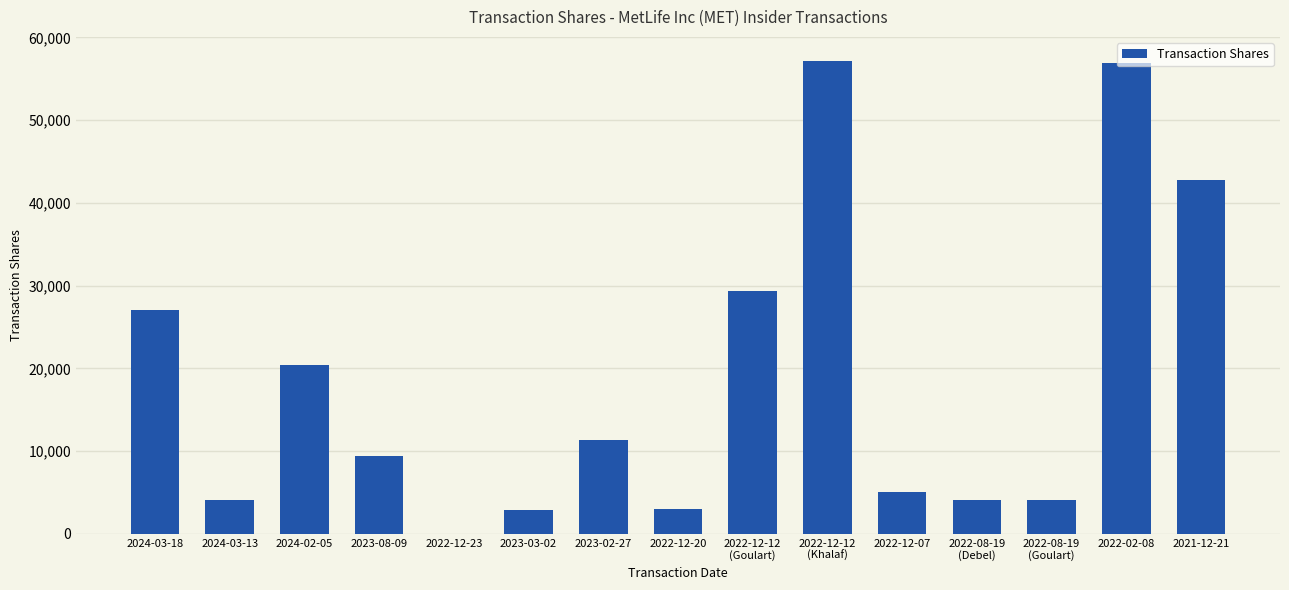

True or false: the data shows 11345 at 2023-02-27.

True